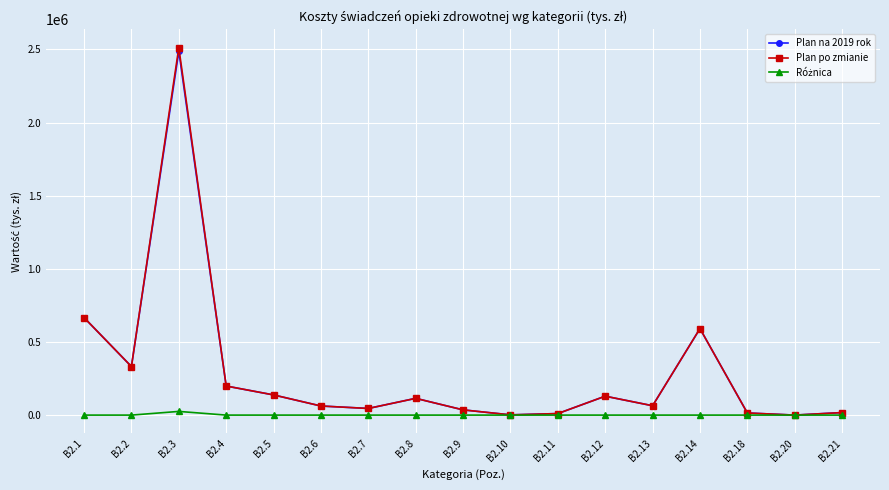

What is the greatest value displayed?

2512121